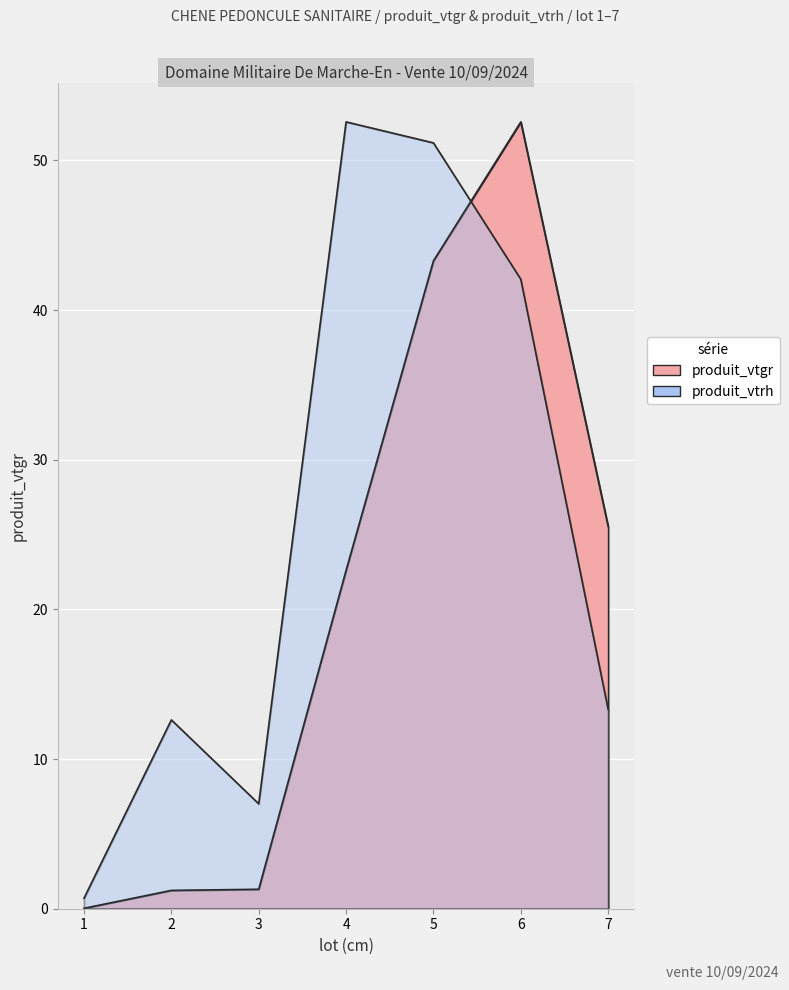

How many lines are shown in the chart?

2